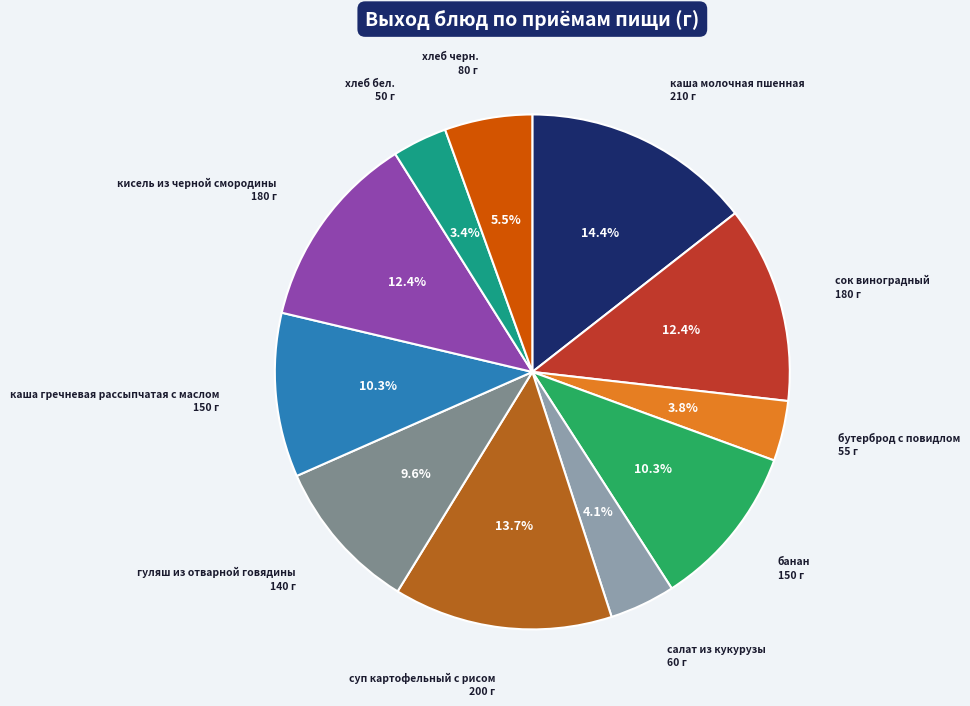

Is there a majority slice in this chart?

No